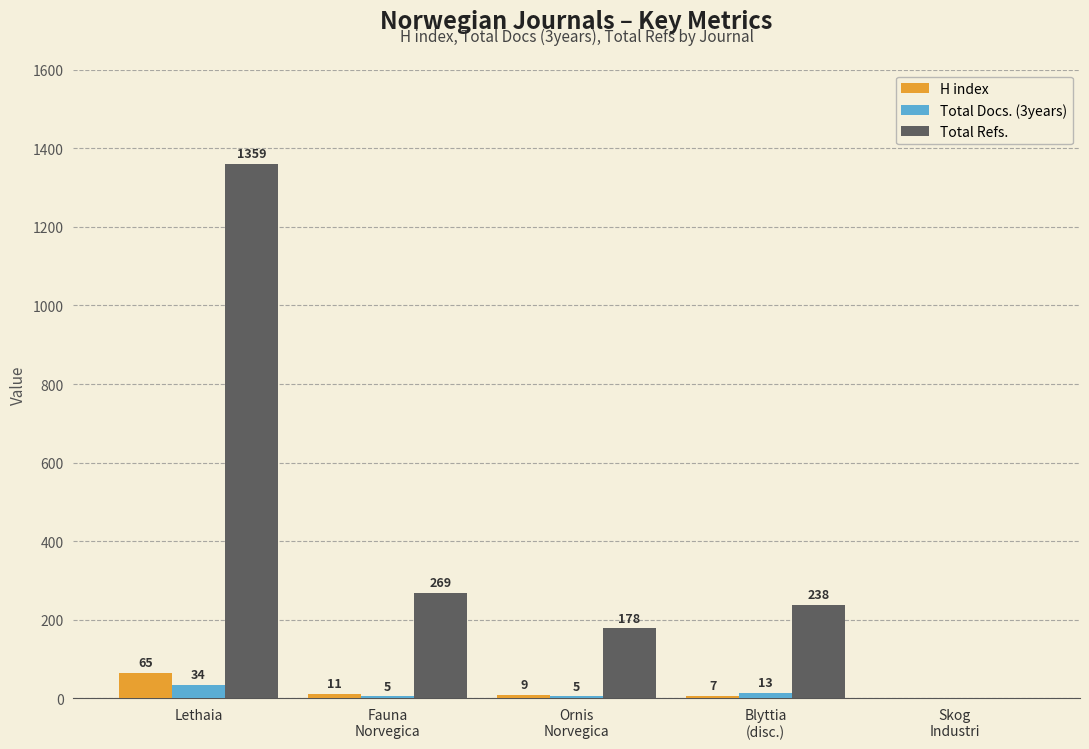

Which series has the largest range (max minus min)?

Total Refs.